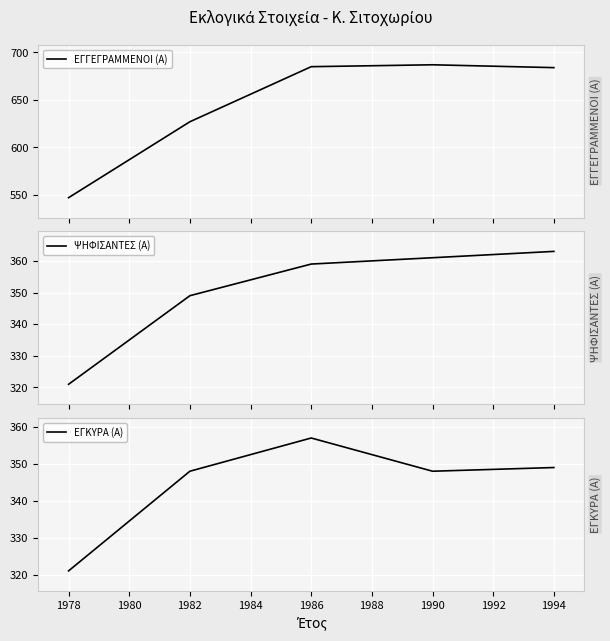

Is it true that ΕΓΚΥΡΑ (Α) equals 146 at 1982?

False